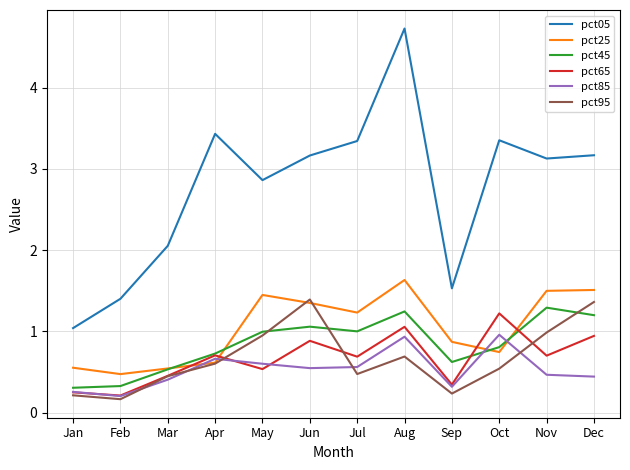

Between which two adjacent categories do pct65 and pct25 first intersect?

Mar and Apr